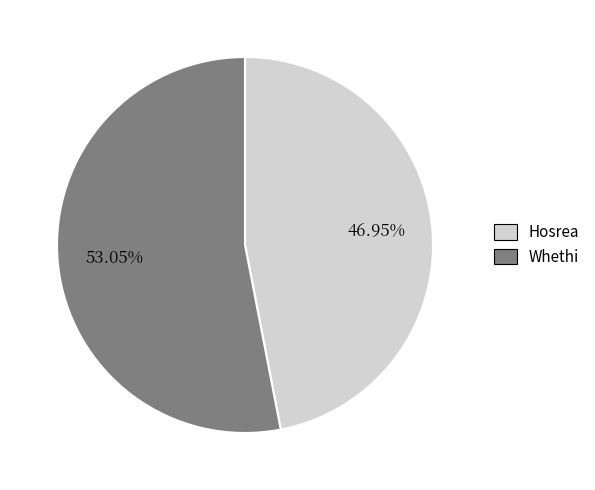

Which has a higher value, Hosrea or Whethi?

Whethi